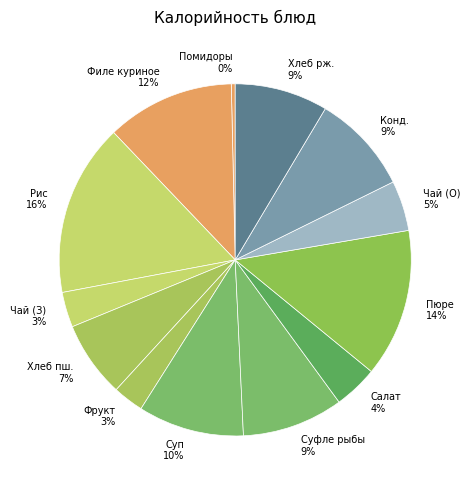

Which has a higher value, Фрукт 3% or Чай (О) 5%?

Чай (О) 5%